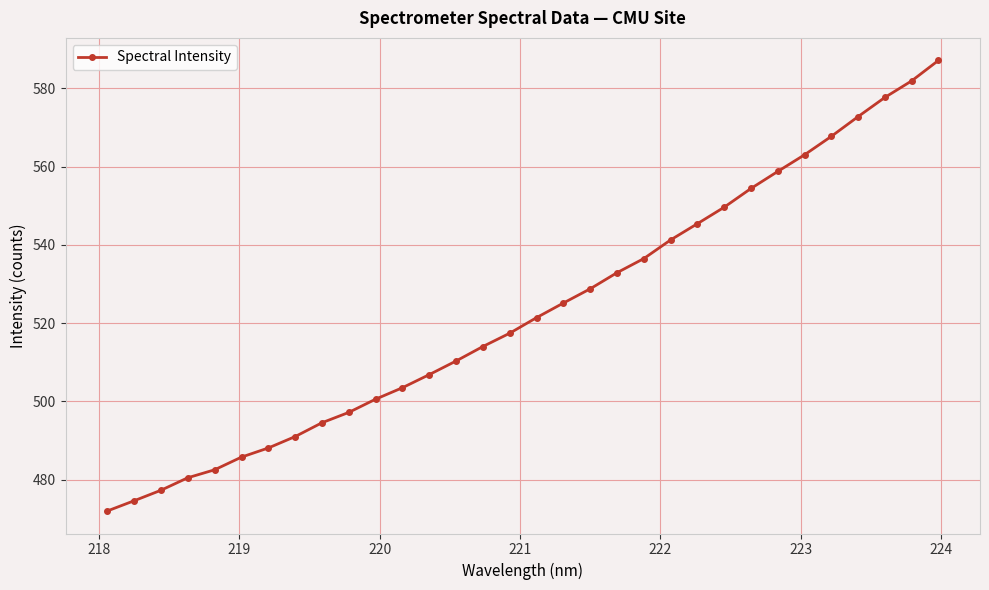

Is this an area chart (filled region under the line)?

No